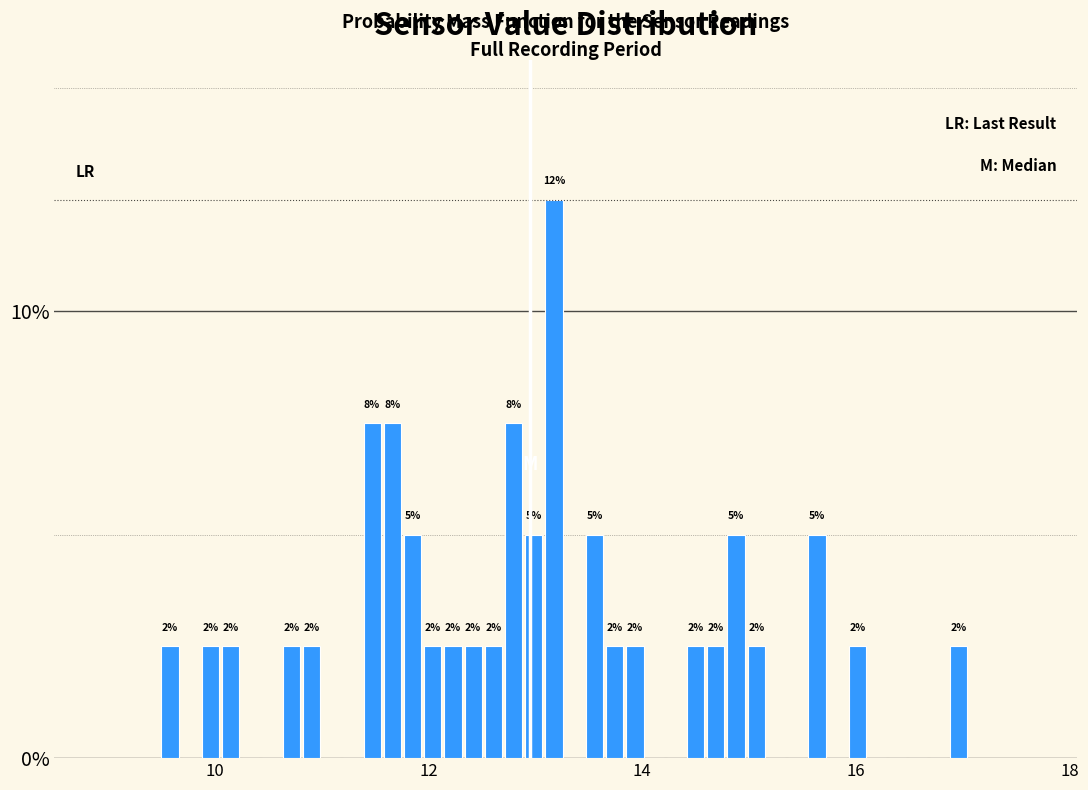

Around what value on the x-axis is the tallest bar? Give the approximate position of its centre, as read against the axis.

13.2